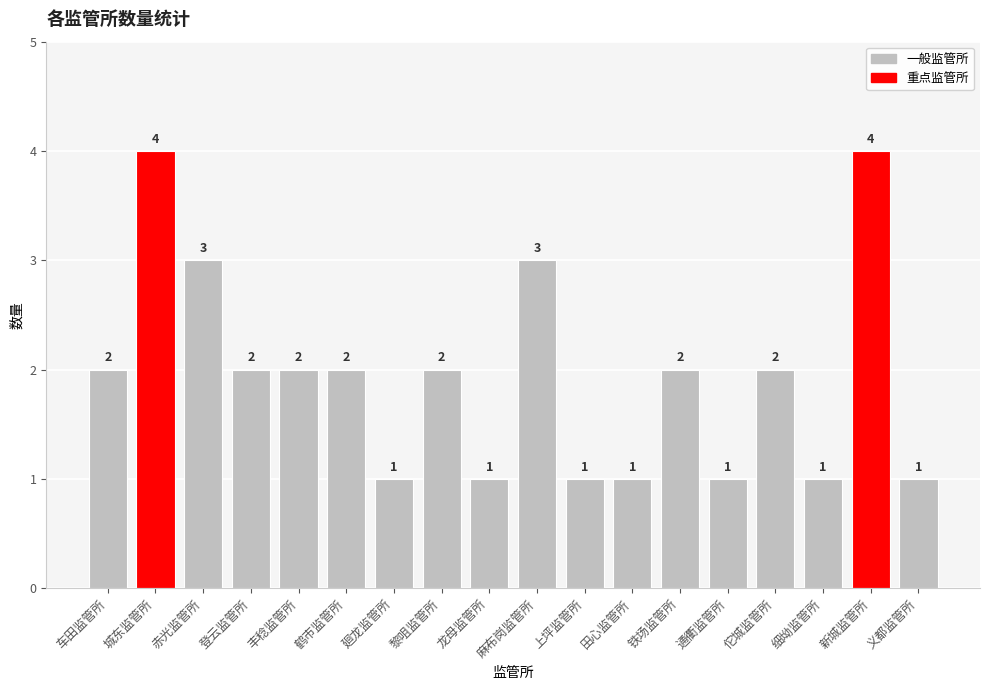

What is the maximum value shown in the chart?

4